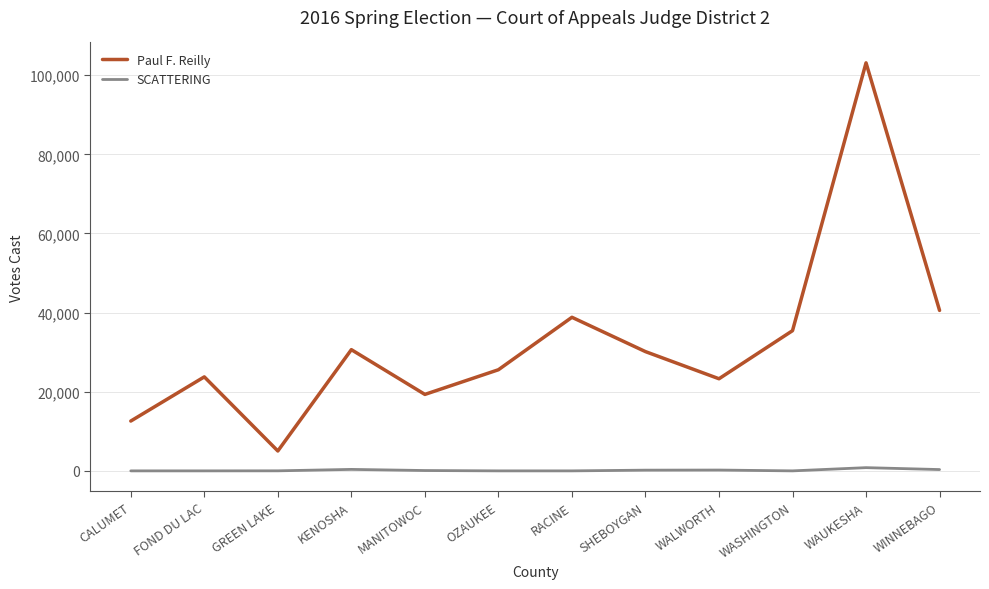

Which series has the largest range (max minus min)?

Paul F. Reilly